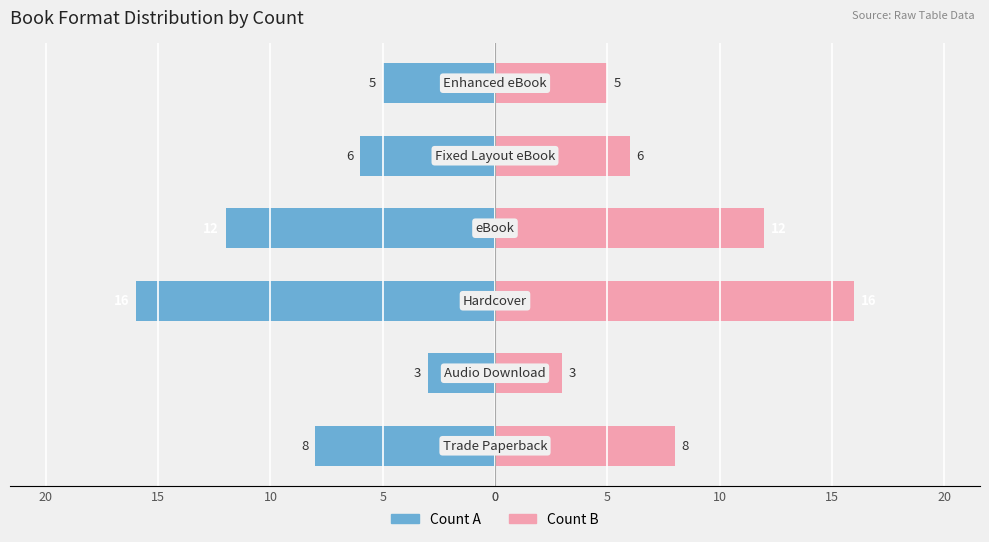

Count the number of data series in this chart.

2